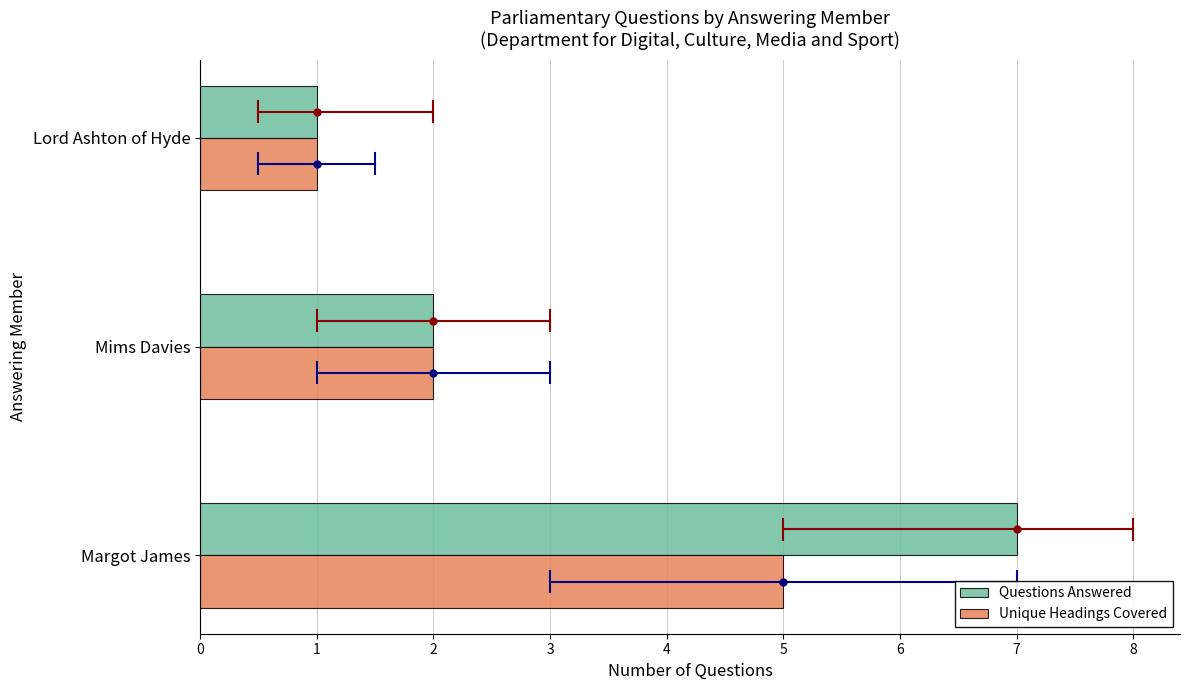

Is it true that Questions Answered equals 7 at Margot James?

True